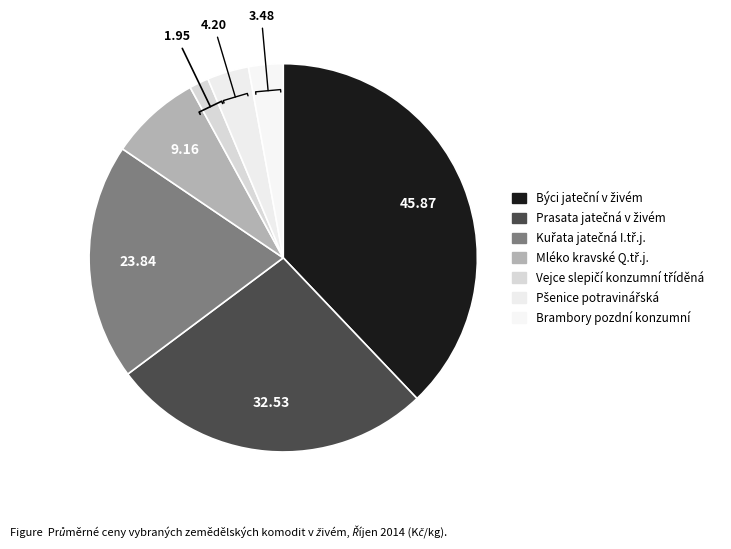

Combined, what portion of the pie is Prasata jatečná v živém and Býci jateční v živém?

64.8%